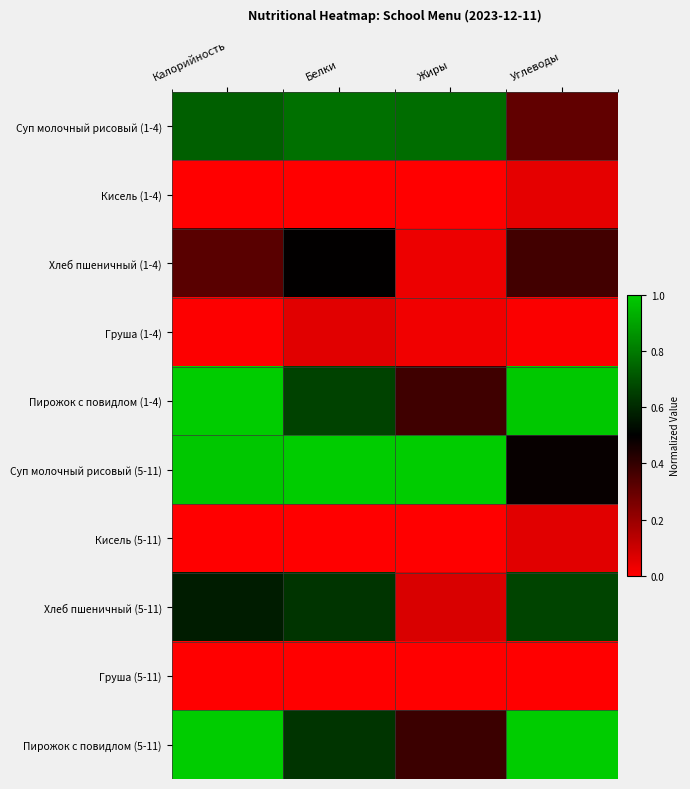

How many distinct data groups are displayed?

10